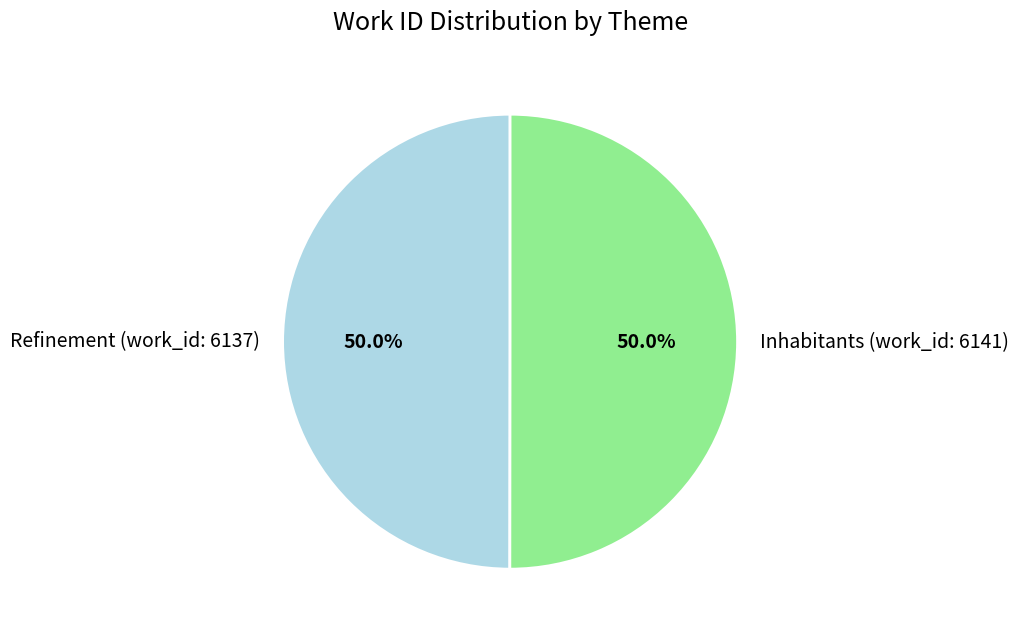

Do Refinement (work_id: 6137) and Inhabitants (work_id: 6141) together represent more than half of the pie?

Yes